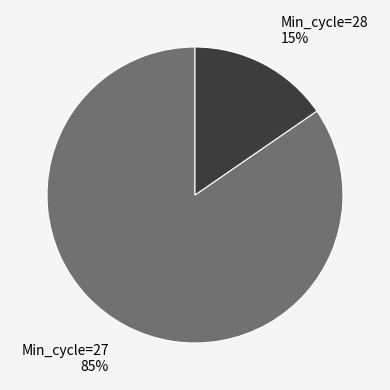

Count the number of slices in the pie.

2